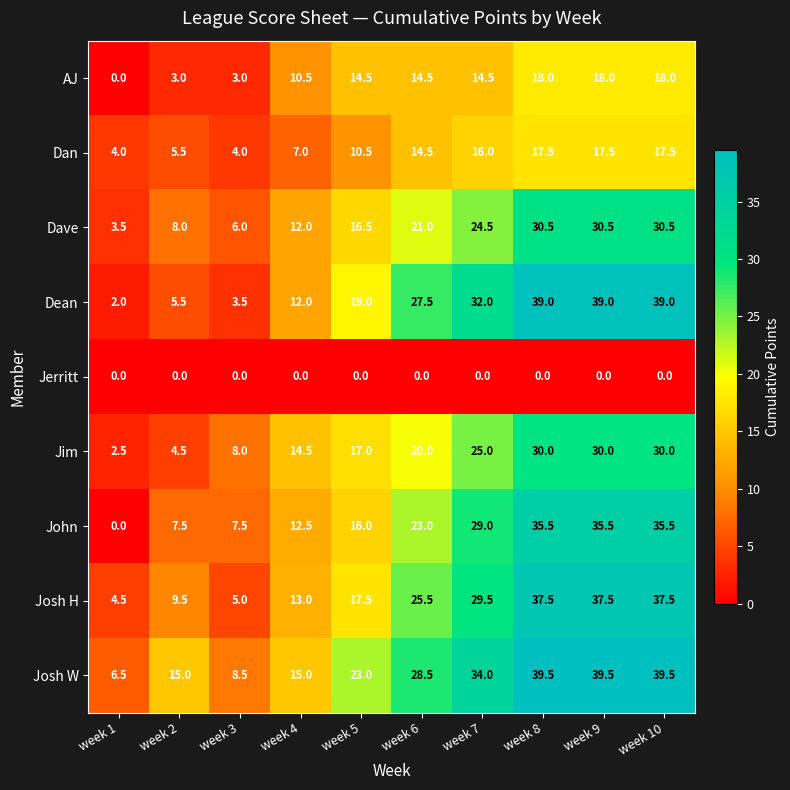

Which series has the largest range (max minus min)?

Dean